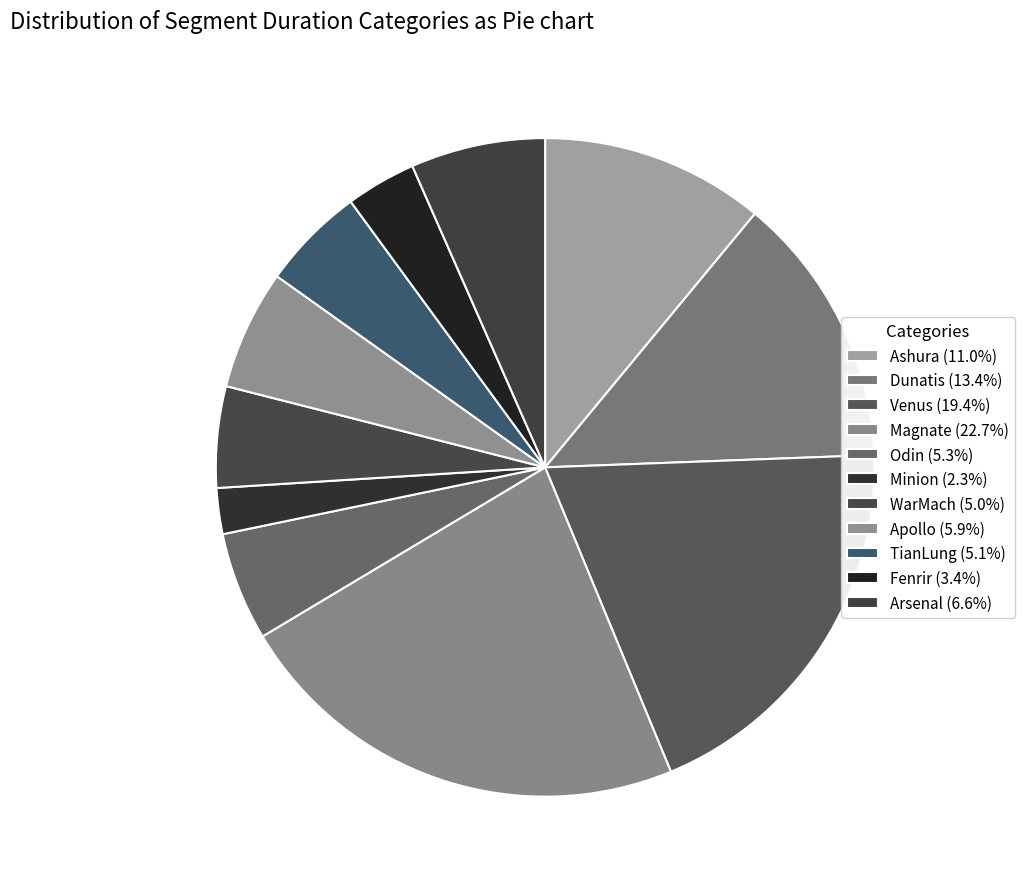

How many segments does this pie chart have?

11